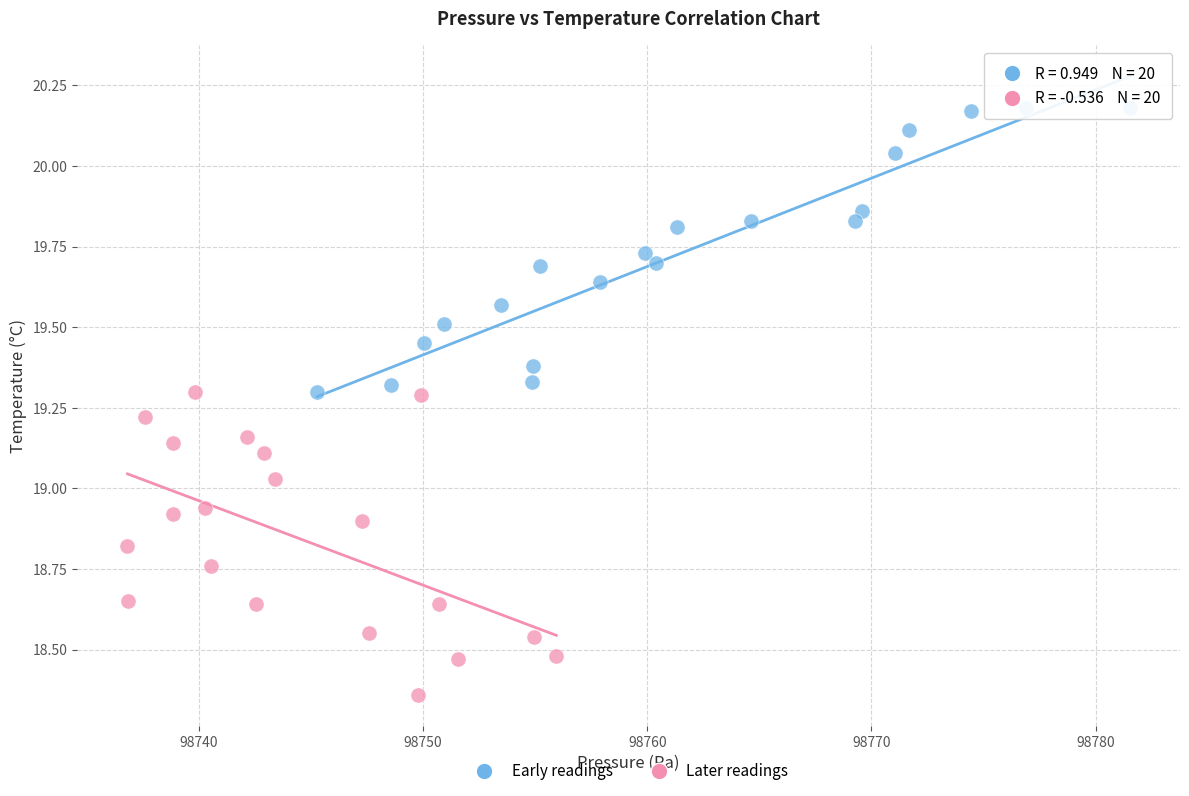

Which series contains the highest Y value?

Early readings